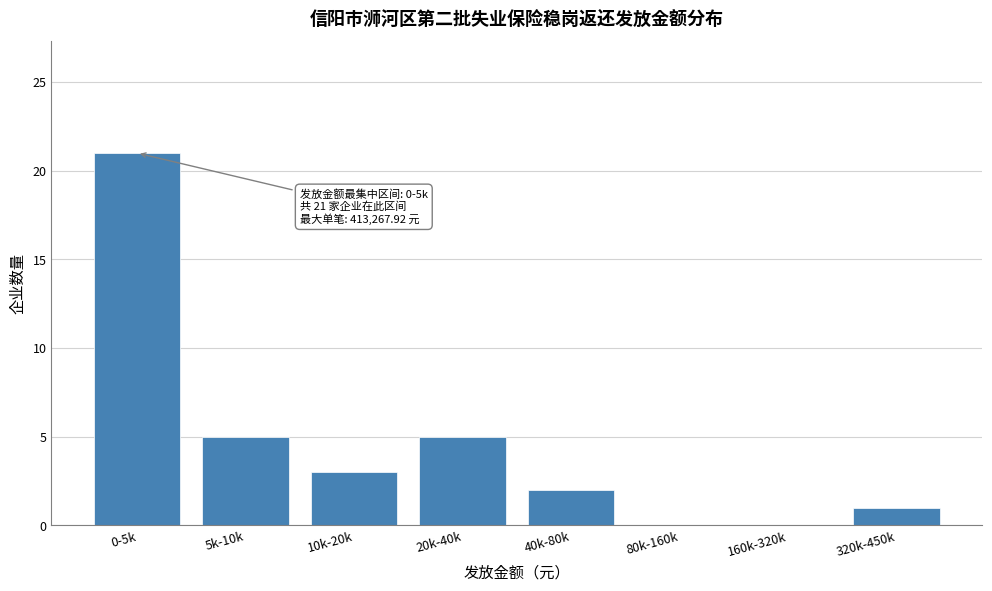

Reading right to left, what are all the values shown in this chart?

320k-450k=1	160k-320k=0	80k-160k=0	40k-80k=2	20k-40k=5	10k-20k=3	5k-10k=5	0-5k=21